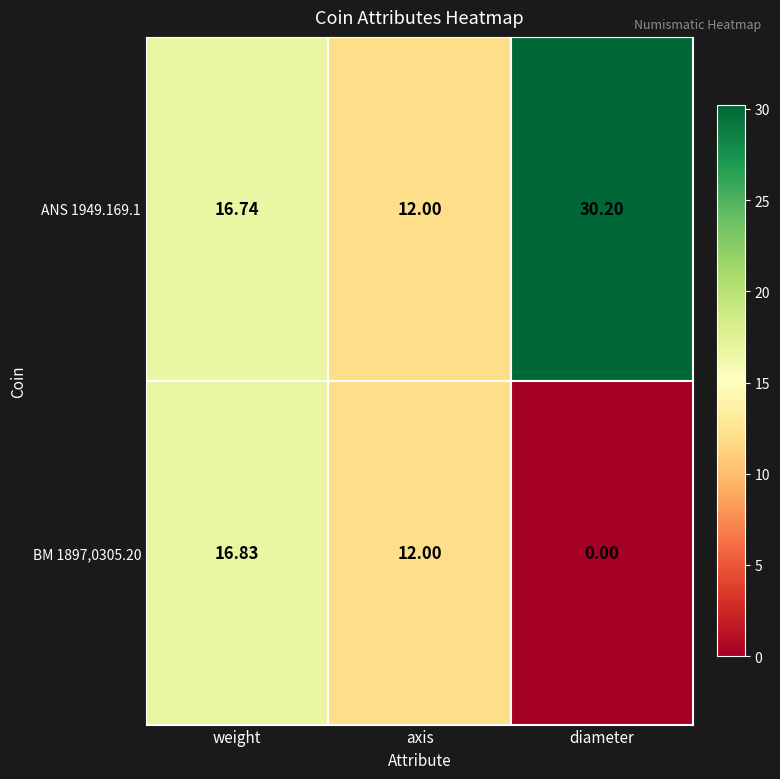

At which label does ANS 1949.169.1 reach its peak?

diameter